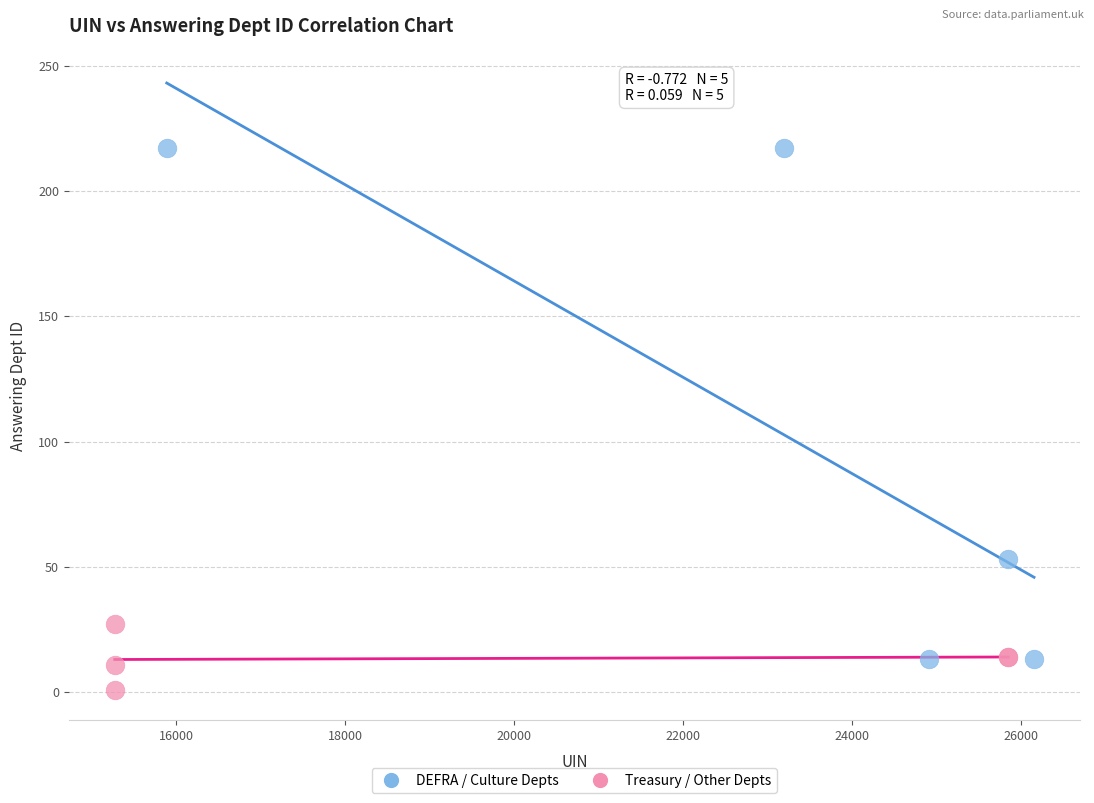

Which series has the widest spread of Y values?

DEFRA / Culture Depts